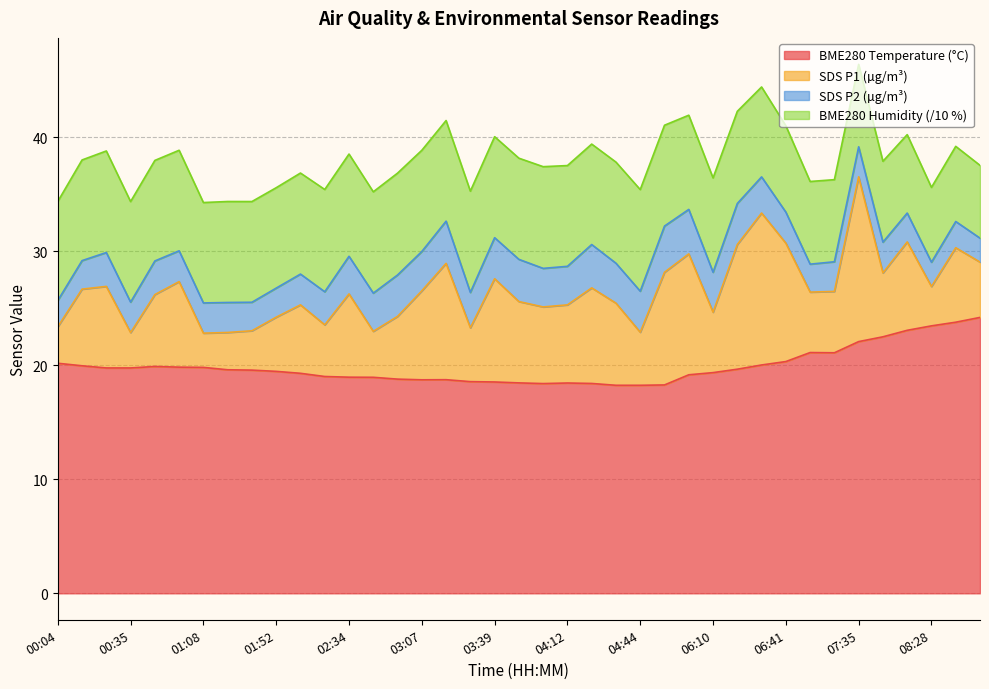

The BME280_temperature series shows 19.6 at 01:19. True or false?

True